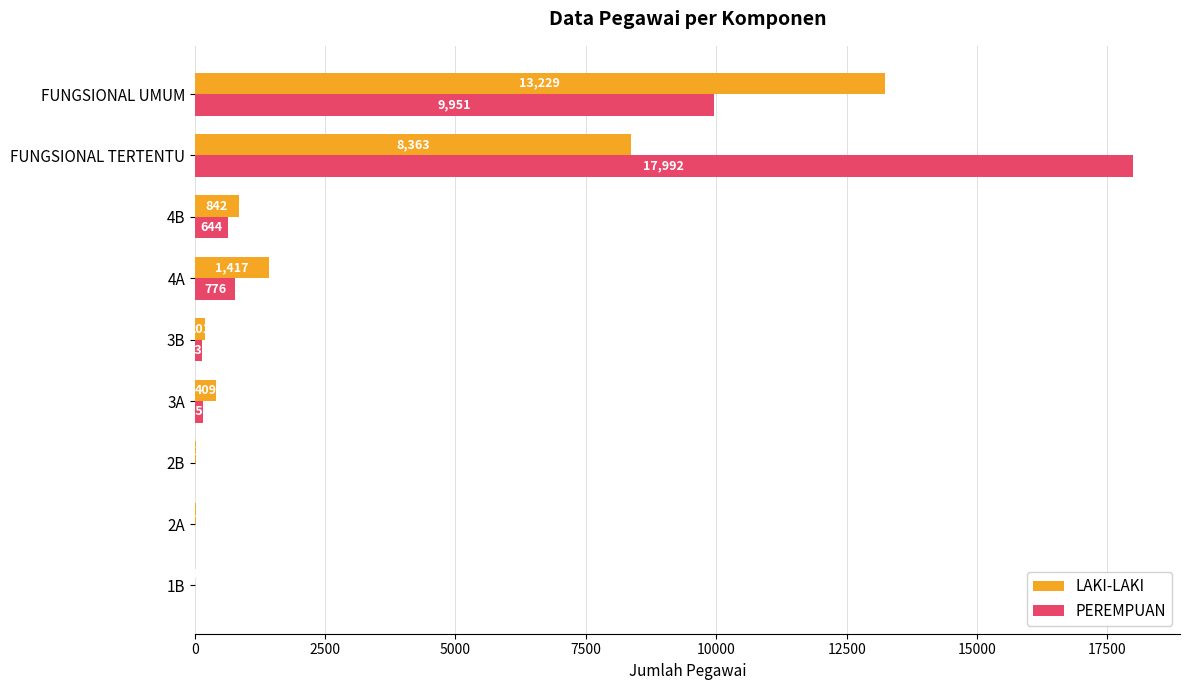

At which label does LAKI-LAKI reach its peak?

FUNGSIONAL UMUM